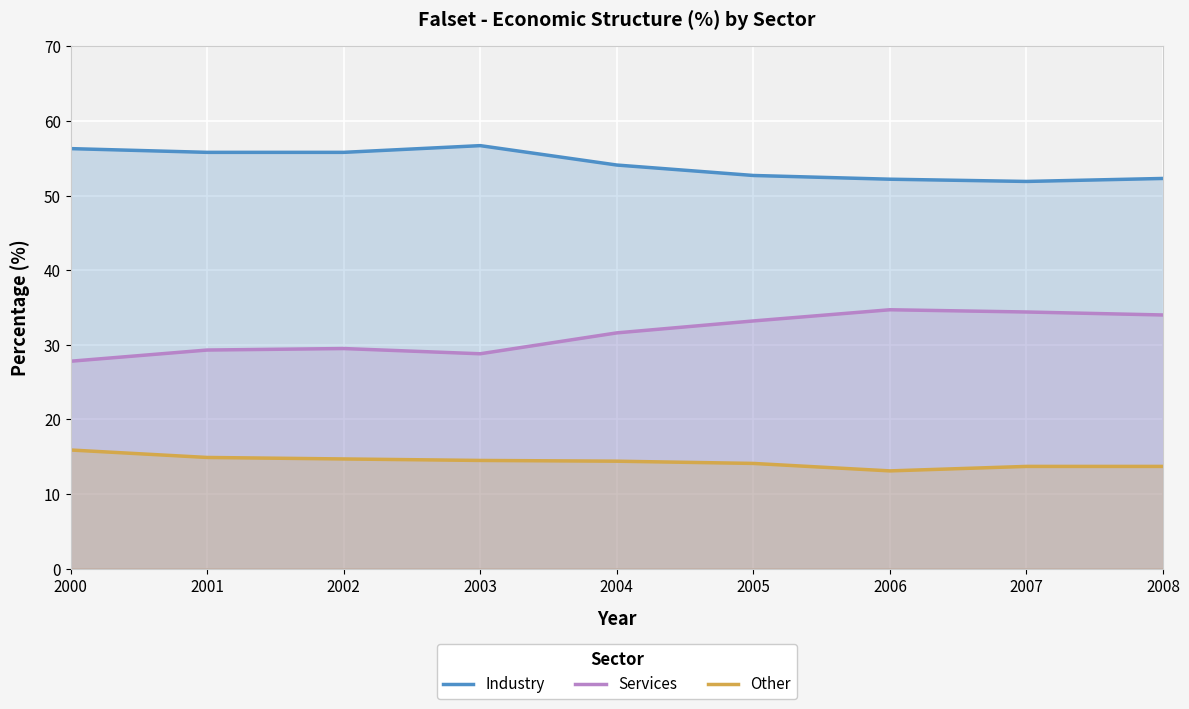

What are all the series names shown in the legend?

Industry, Services, Other